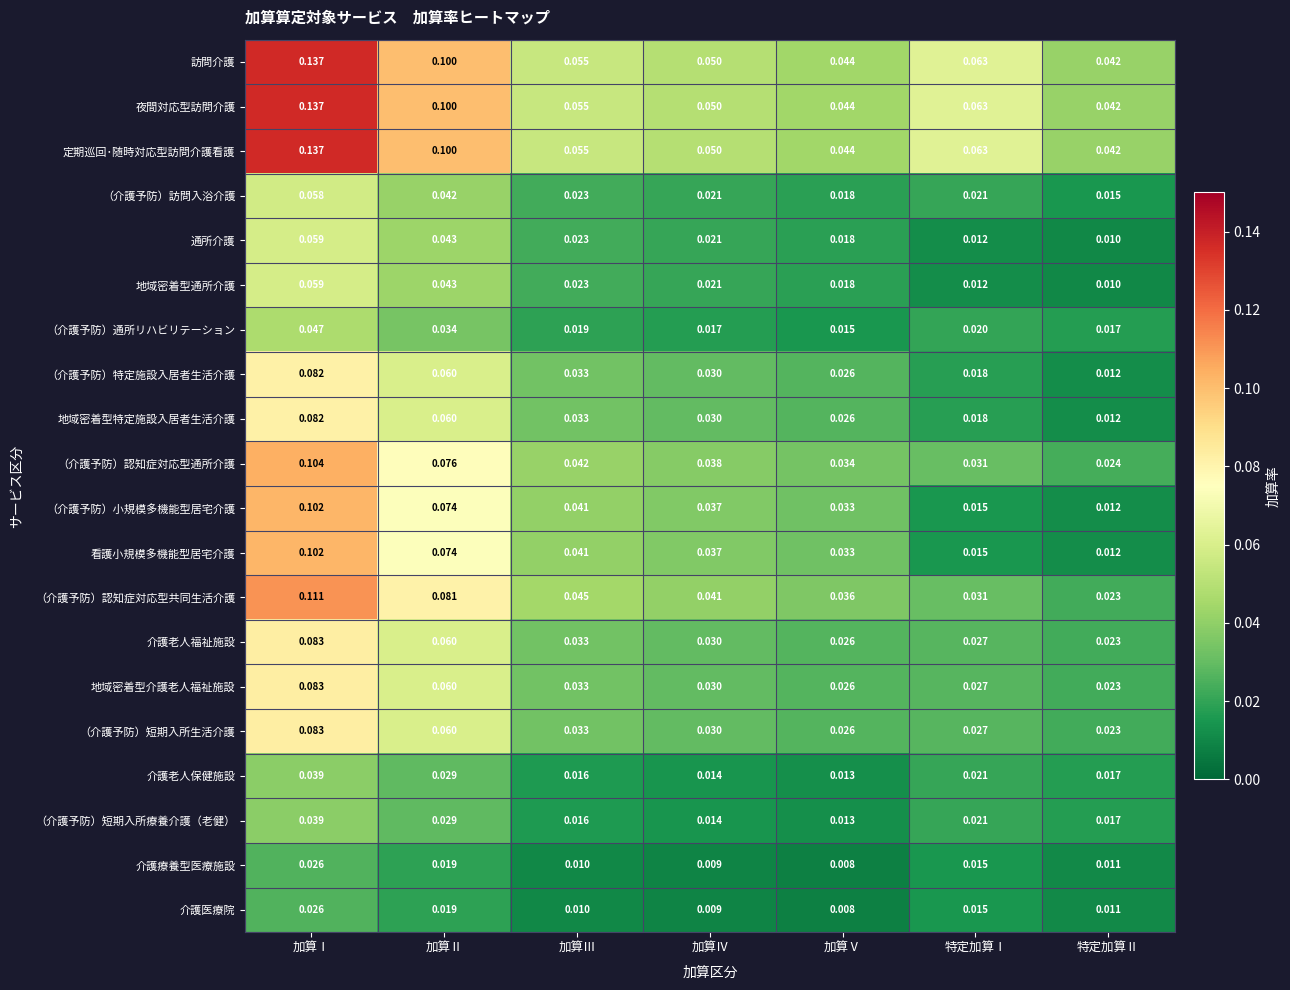

At which label is （介護予防）特定施設入居者生活介護 closest to 0?

特定加算Ⅱ